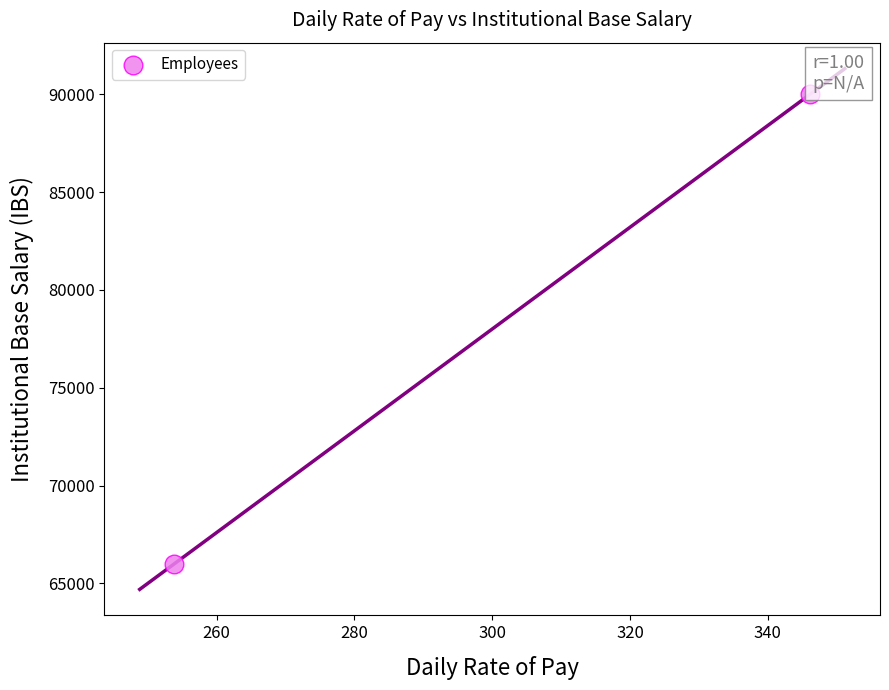

What is the range of Y values (max minus min)?

24000